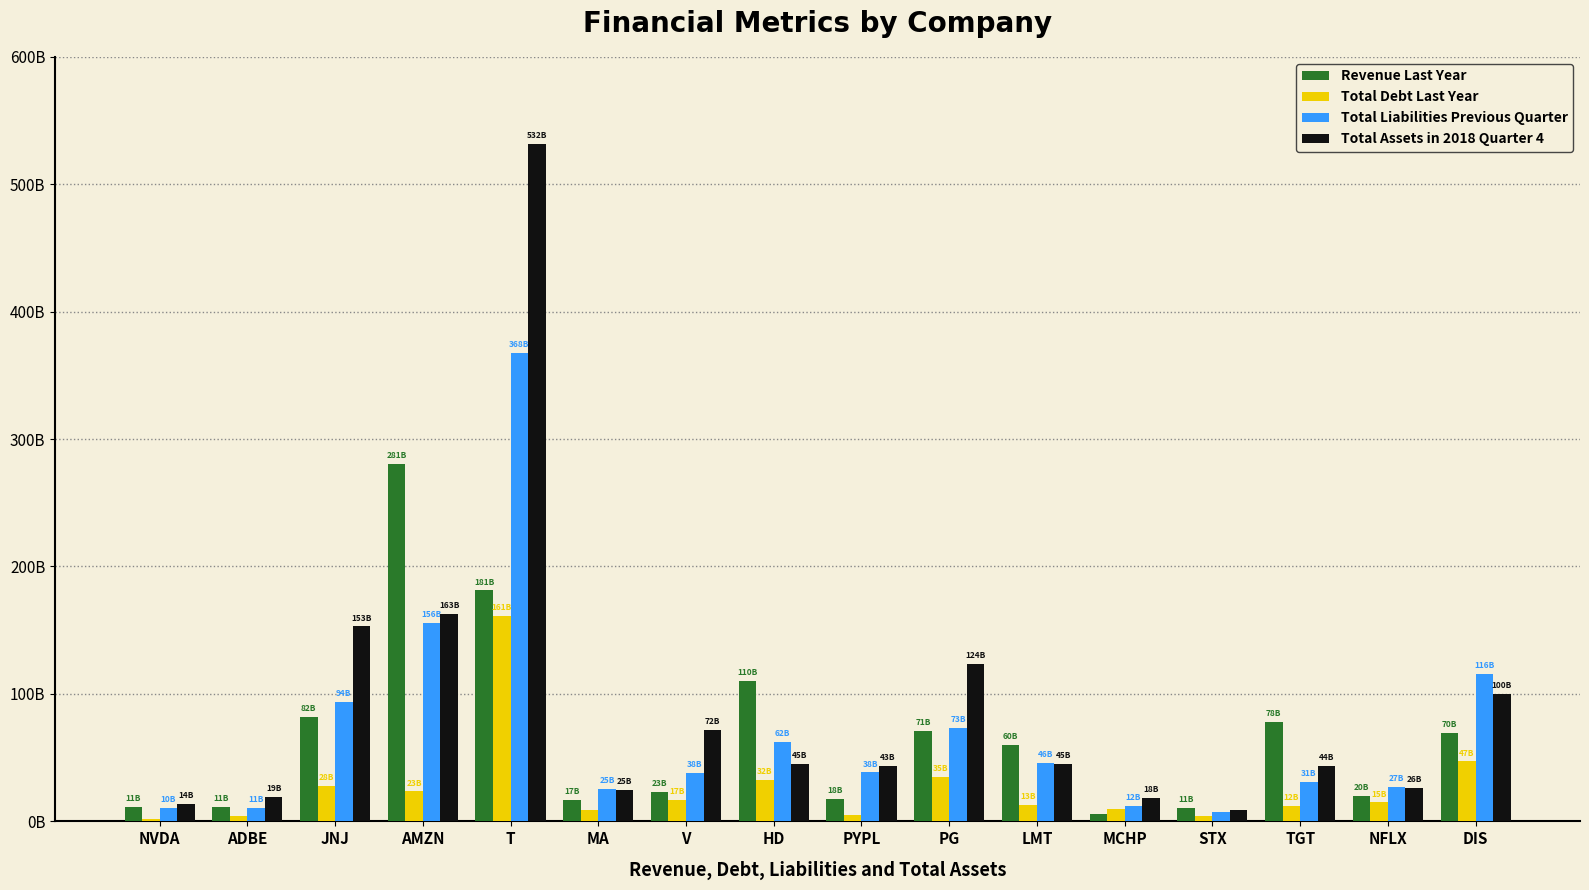

Are the bars horizontal?

No